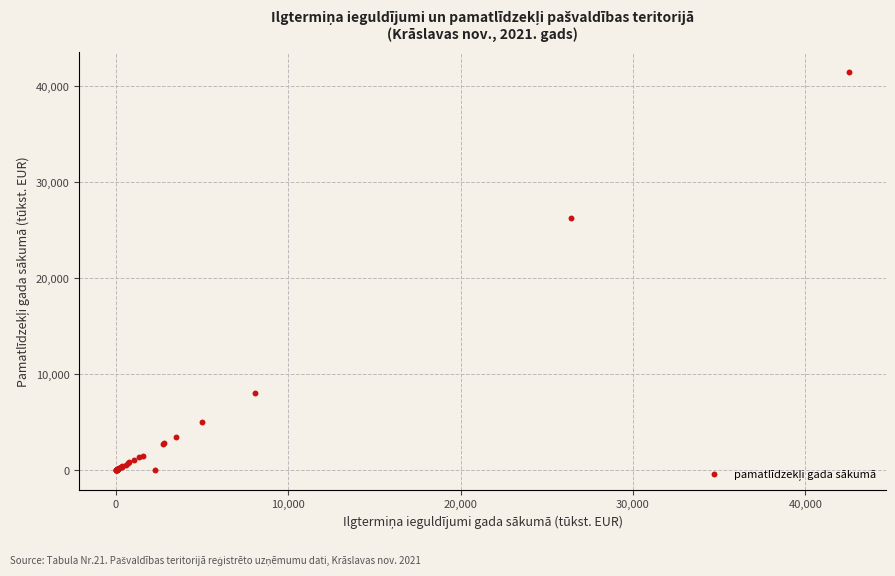

What Y value in the scatter plot is closest to 20756?

26309.3